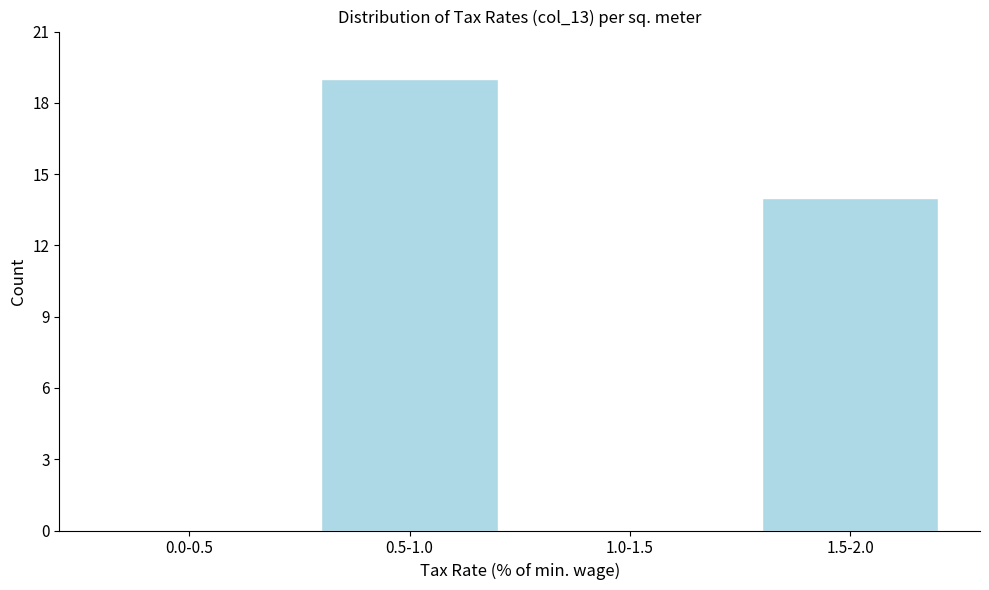

Reading right to left, list all the values displayed in this chart.

1.5-2.0=14	1.0-1.5=0	0.5-1.0=19	0.0-0.5=0